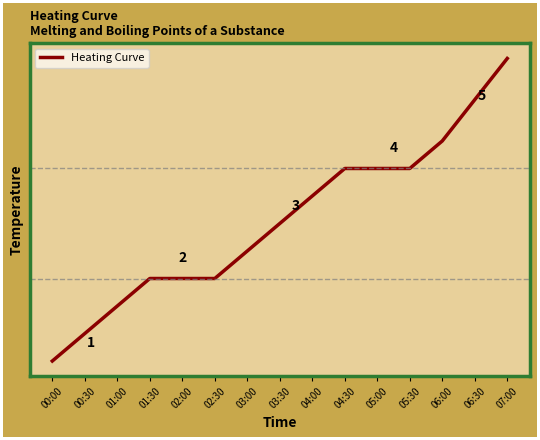

Is this an area chart (filled region under the line)?

No